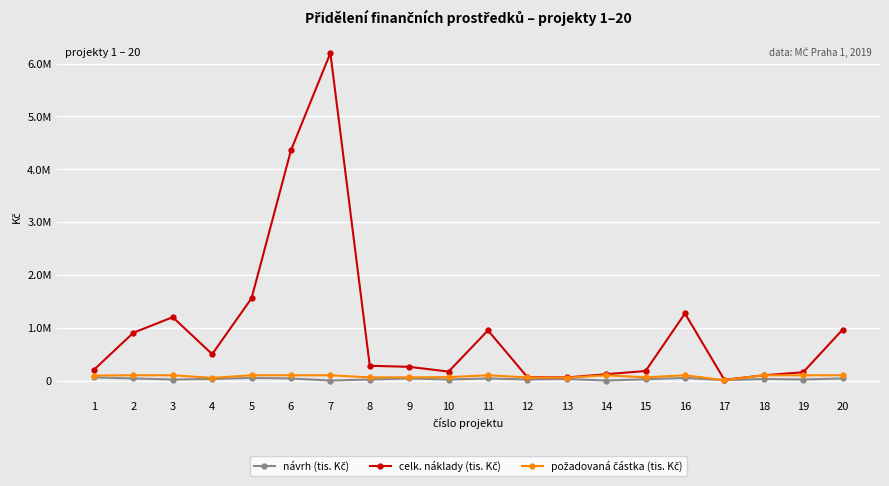

Is this an area chart (filled region under the line)?

No